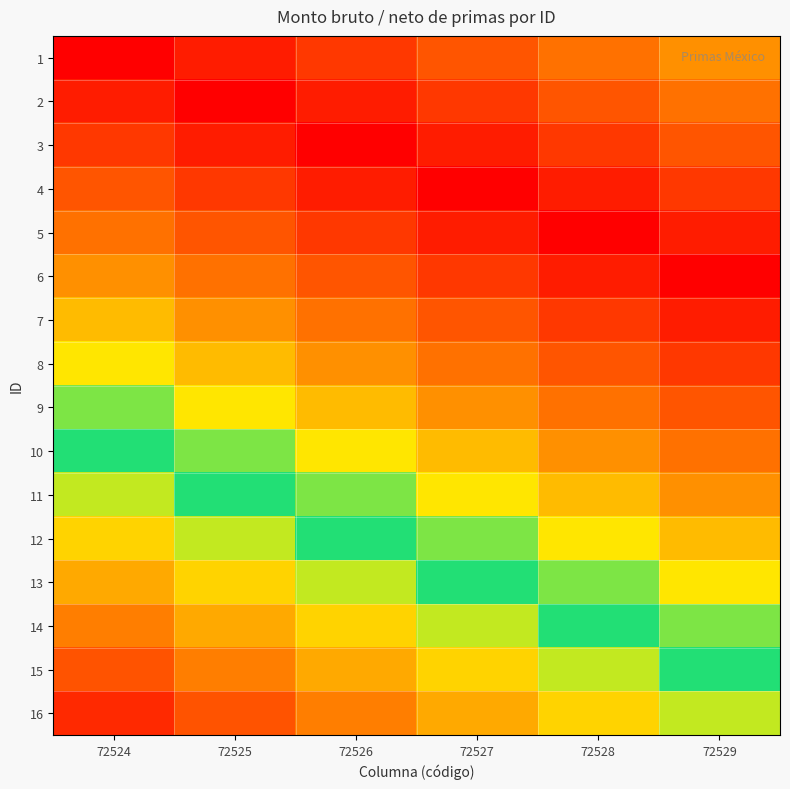

What is the difference between the highest and lowest values at 72528?

0.7